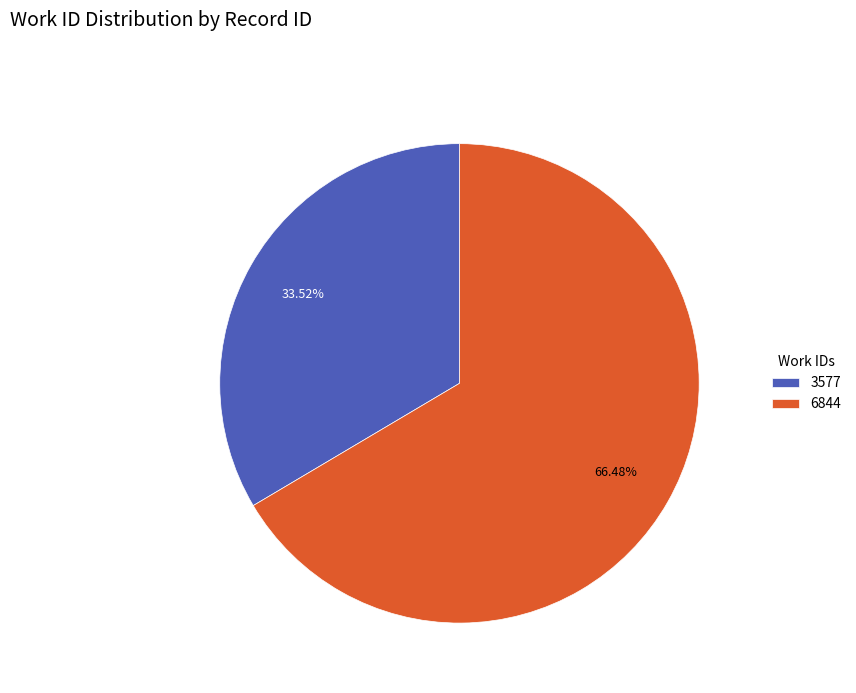

What percentage is the 6844 slice, to the nearest percent?

66%